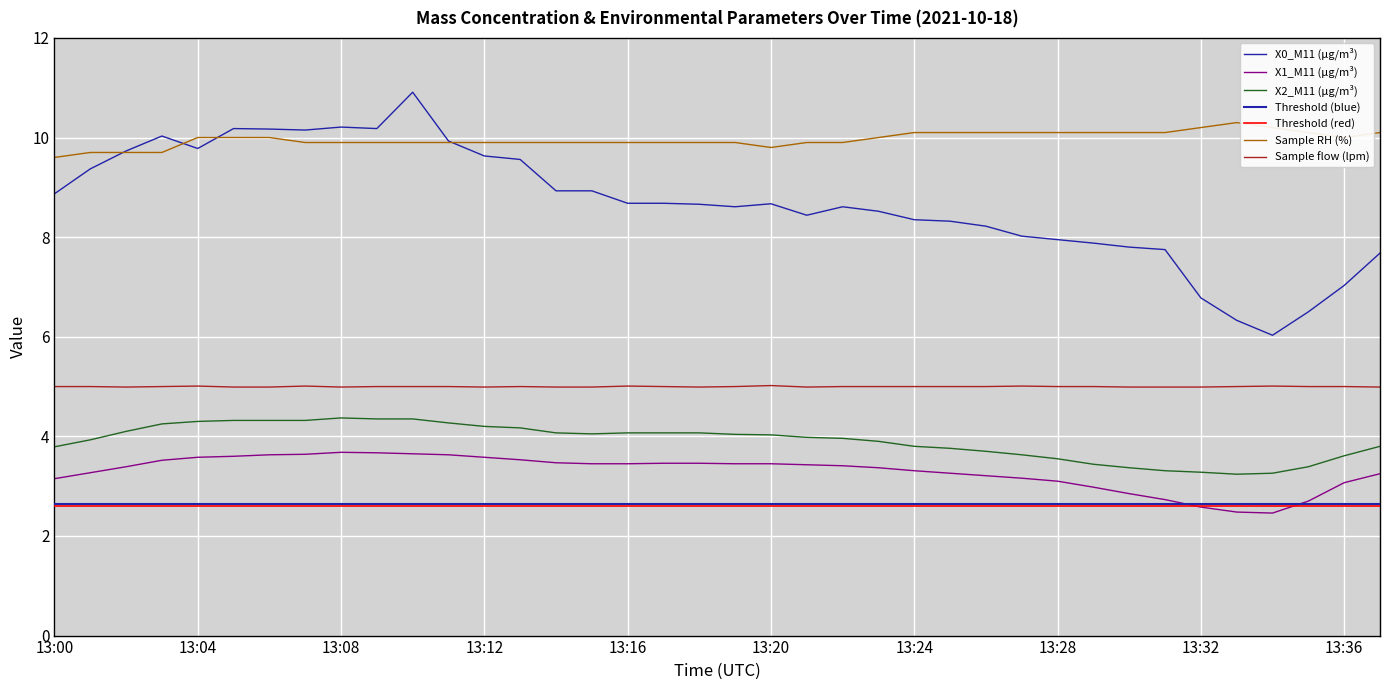

What is the sum of the Sample flow (lpm) values at 13:20 and 13:25?

10.0